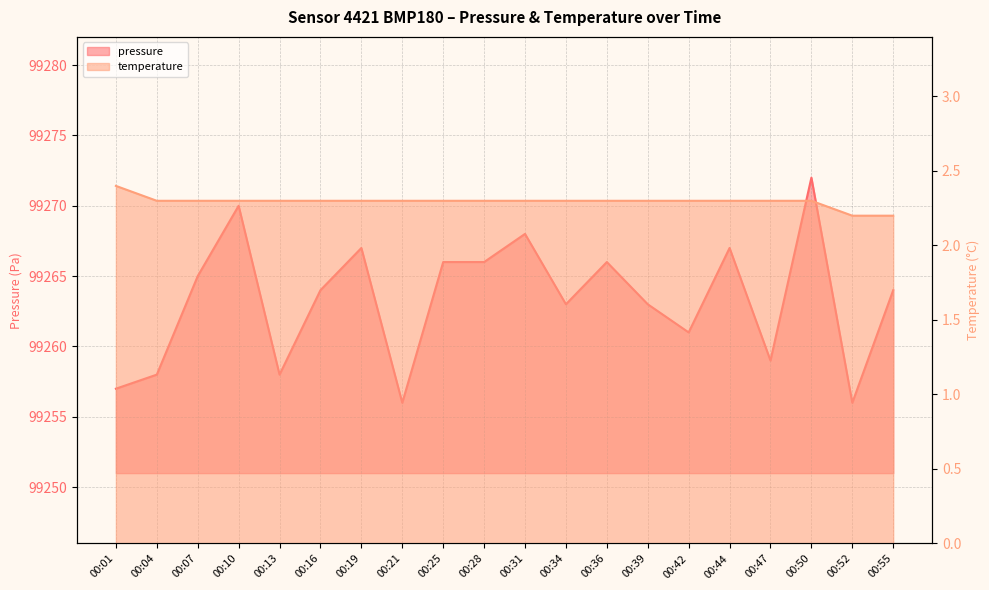

True or false: pressure has a value of 99257.0 at 00:01.

True